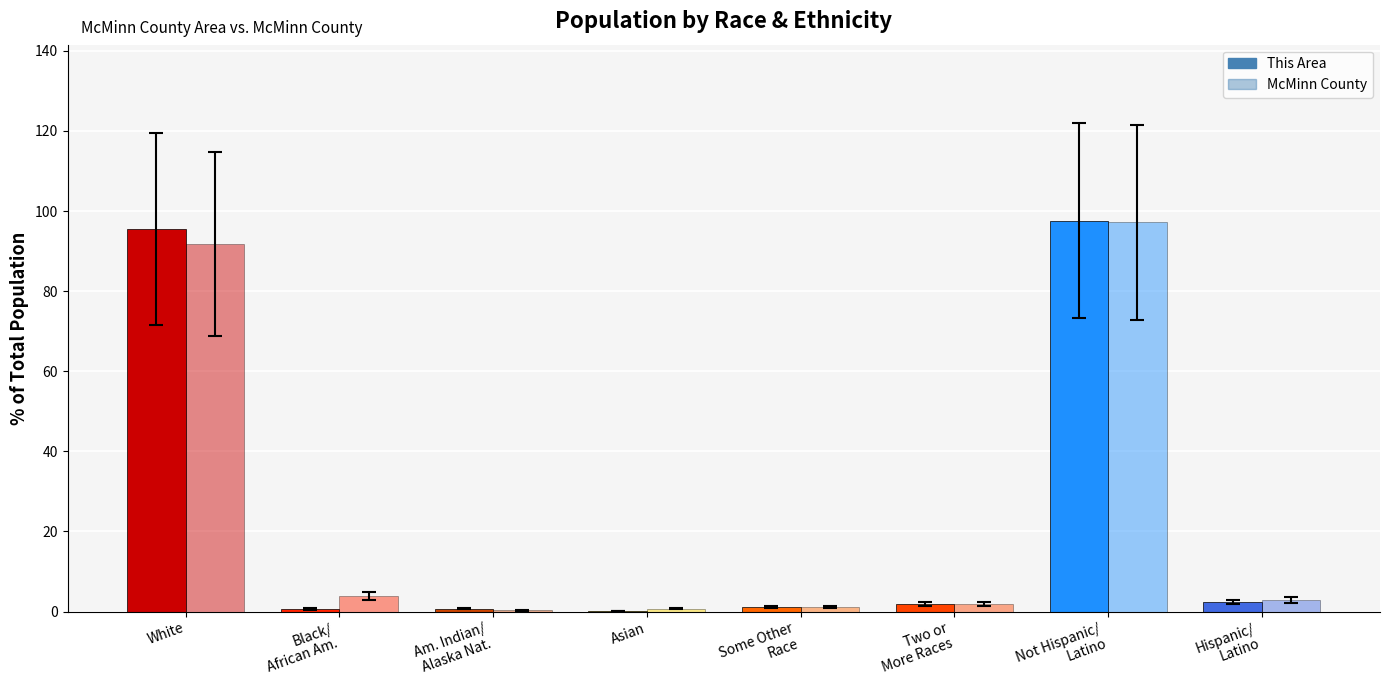

At which category is the sum across all series the highest?

Not Hispanic/
Latino